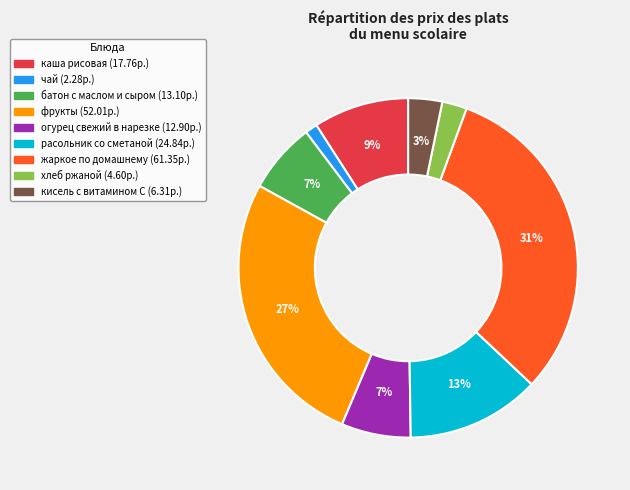

How many slices are in this pie chart?

9